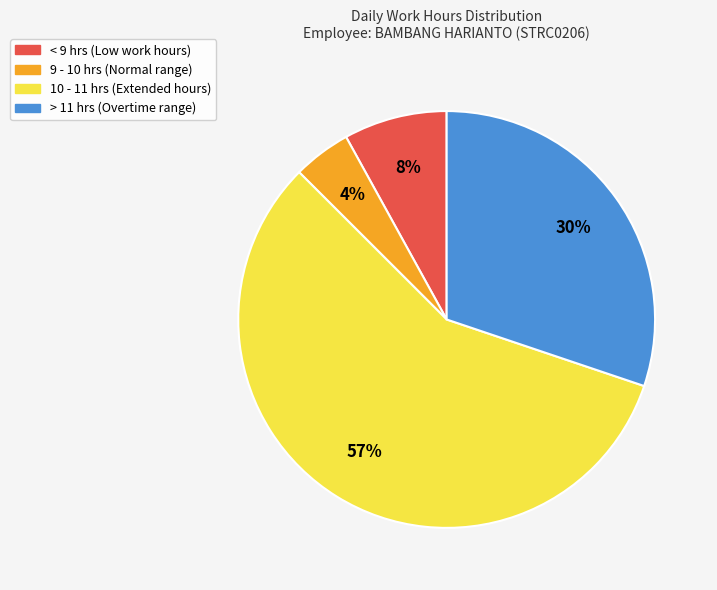

Is there a majority slice in this chart?

Yes